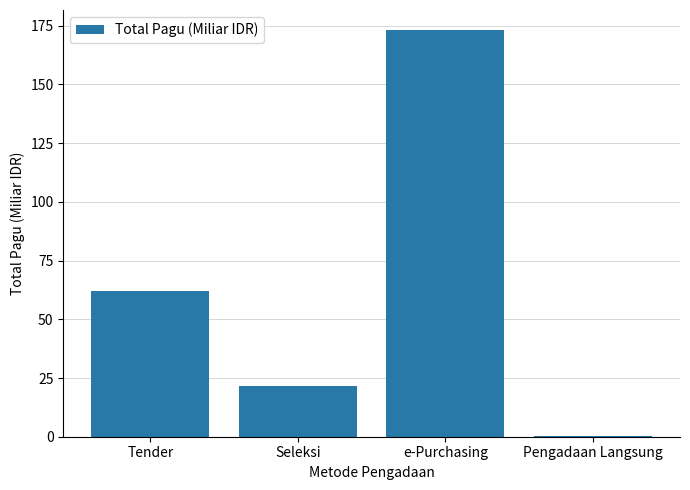

What is the change in value from e-Purchasing to Pengadaan Langsung?

-172.8